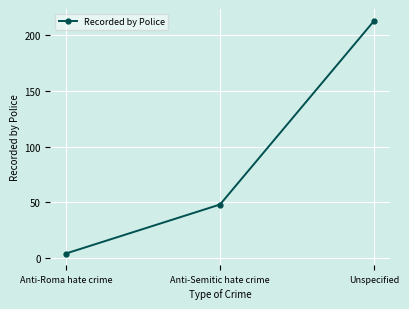

The value at Unspecified is 213. True or false?

True